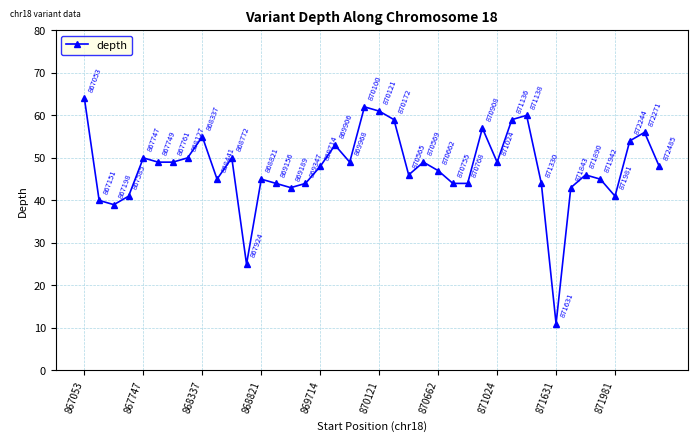

True or false: the data has more than 1 interior local peaks.

True